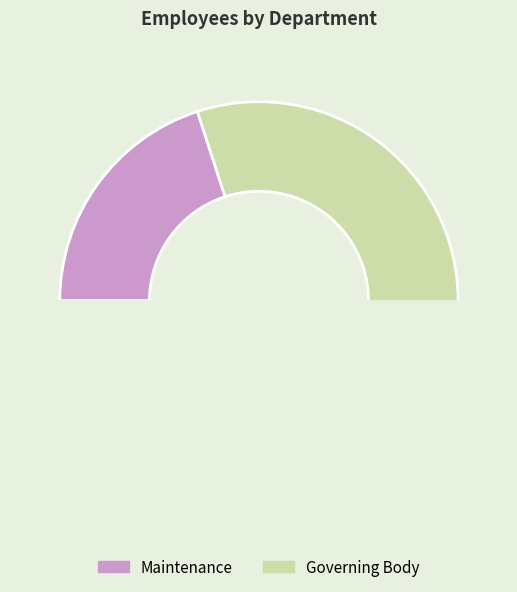

Is it true that Governing Body is 66% of the pie?

False